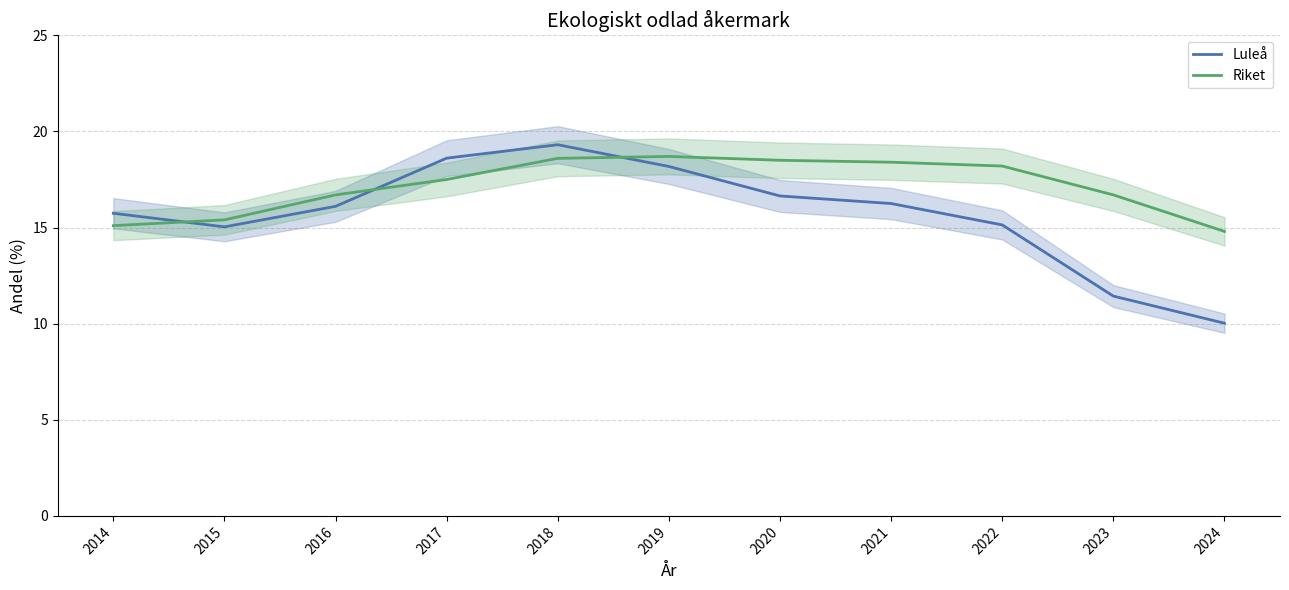

At which category is the sum across all series the highest?

2018